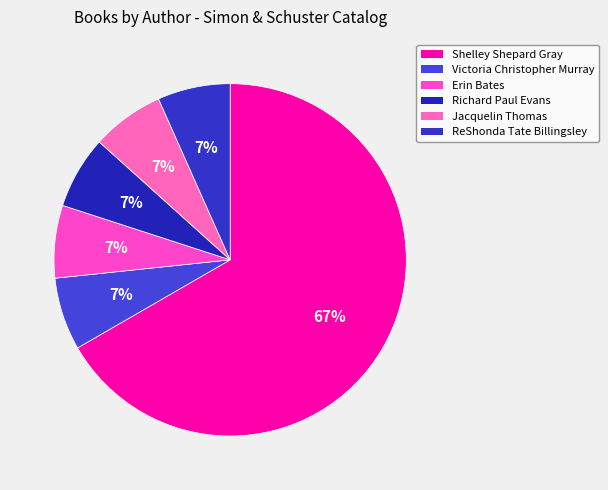

The ReShonda Tate Billingsley slice represents 1% of the pie. True or false?

False